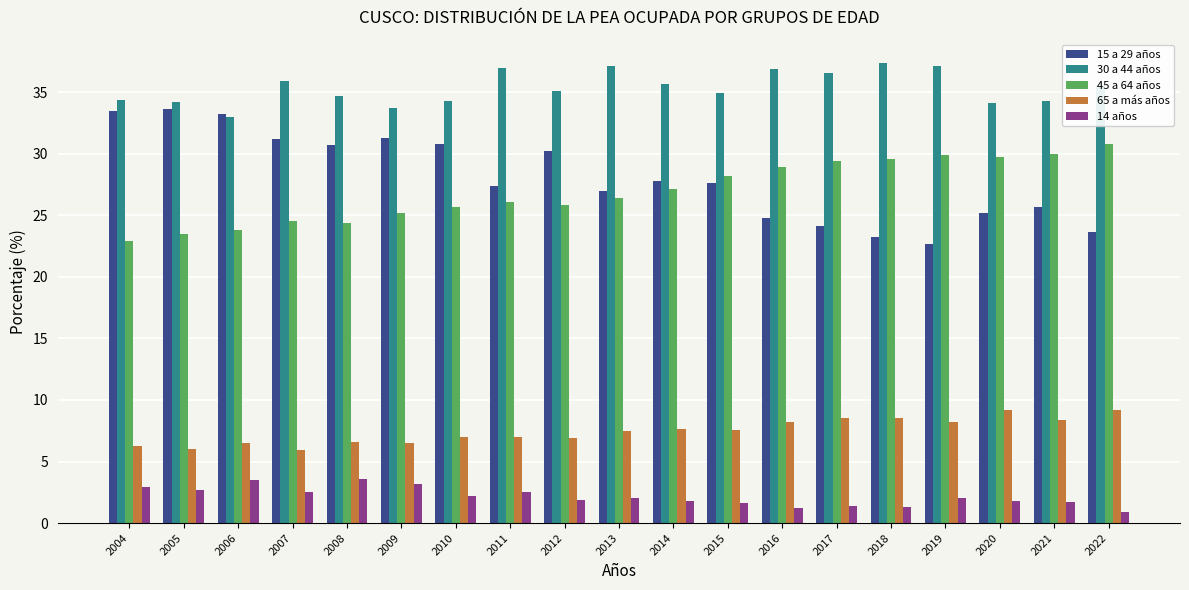

What is the difference between the highest and lowest values at 2016?

35.7